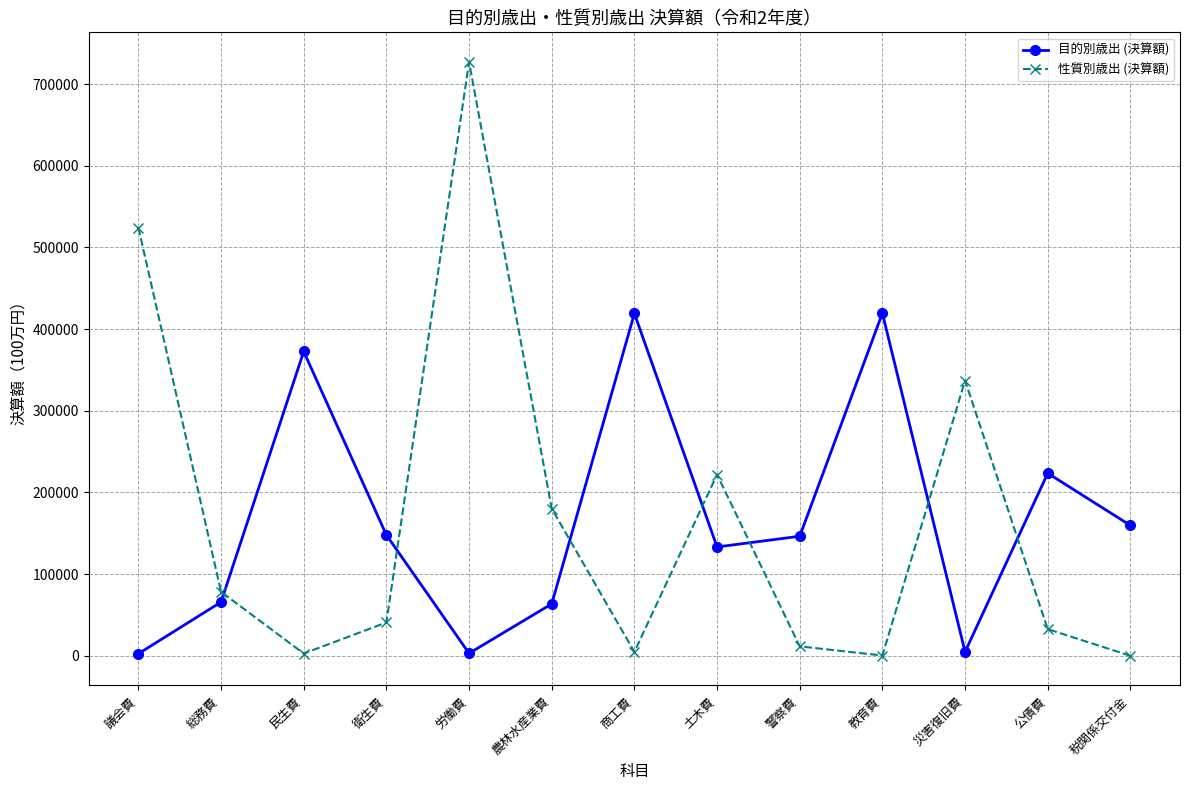

Is the value of 性質別歳出 (決算額) at 災害復旧費 greater than the value of 目的別歳出 (決算額) at 教育費?

No